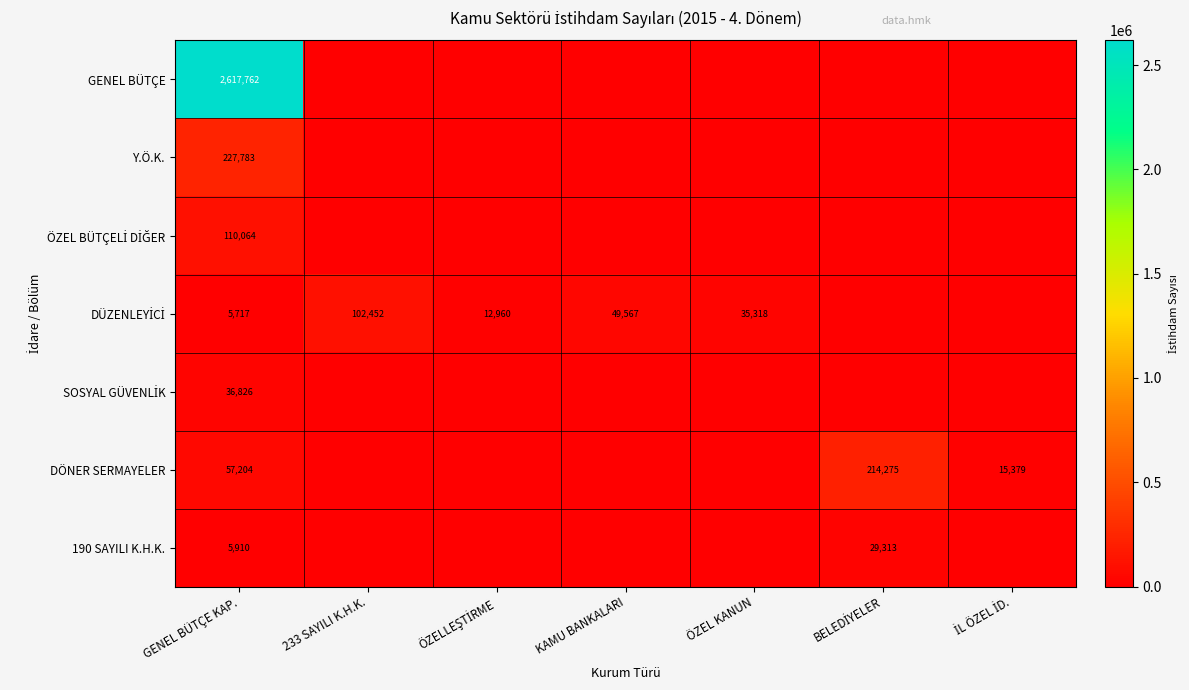

Between ÖZEL KANUN and BELEDİYELER, which is larger?

ÖZEL KANUN